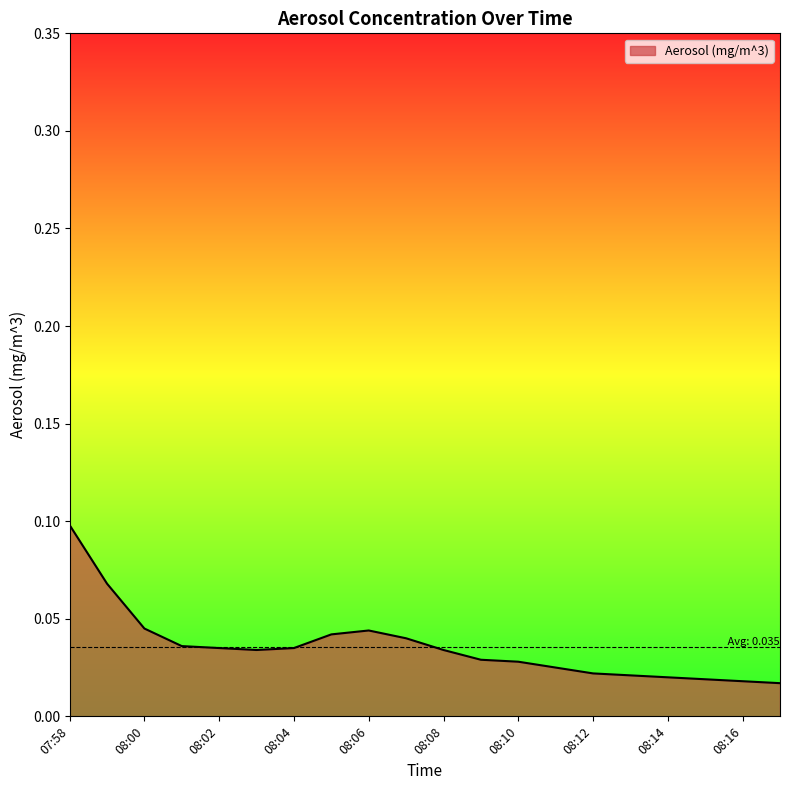

Reading right to left, what are all the values shown in this chart?

08:17=0.0	08:16=0.0	08:15=0.0	08:14=0.0	08:13=0.0	08:12=0.0	08:11=0.0	08:10=0.0	08:09=0.0	08:08=0.0	08:07=0.0	08:06=0.0	08:05=0.0	08:04=0.0	08:03=0.0	08:02=0.0	08:01=0.0	08:00=0.0	07:59=0.1	07:58=0.1